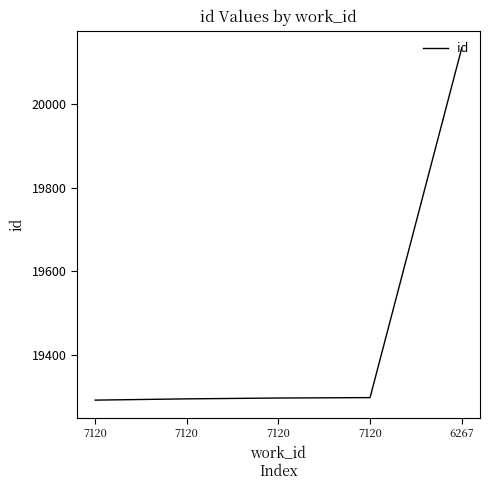

Reading left to right, what are all the values shown in this chart?

19293	19296	19298	19299	20132